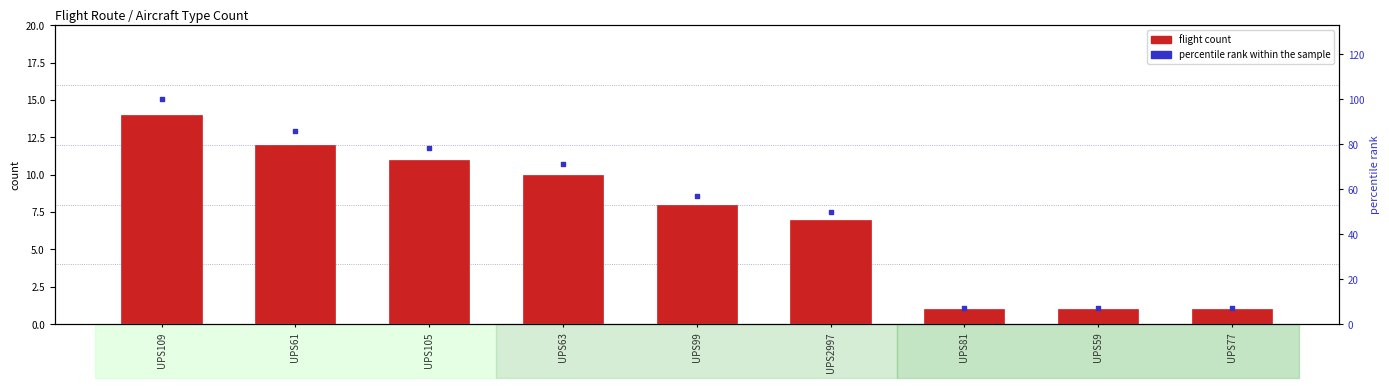

What are all the series names shown in the legend?

flight count, percentile rank within the sample